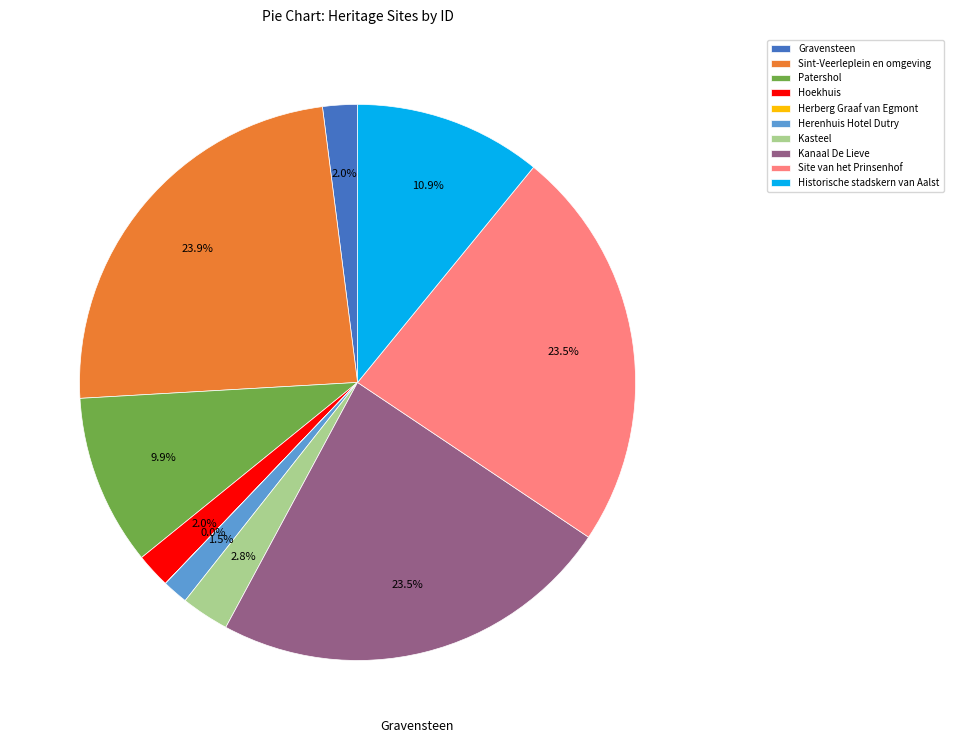

Does any single category account for the majority?

No